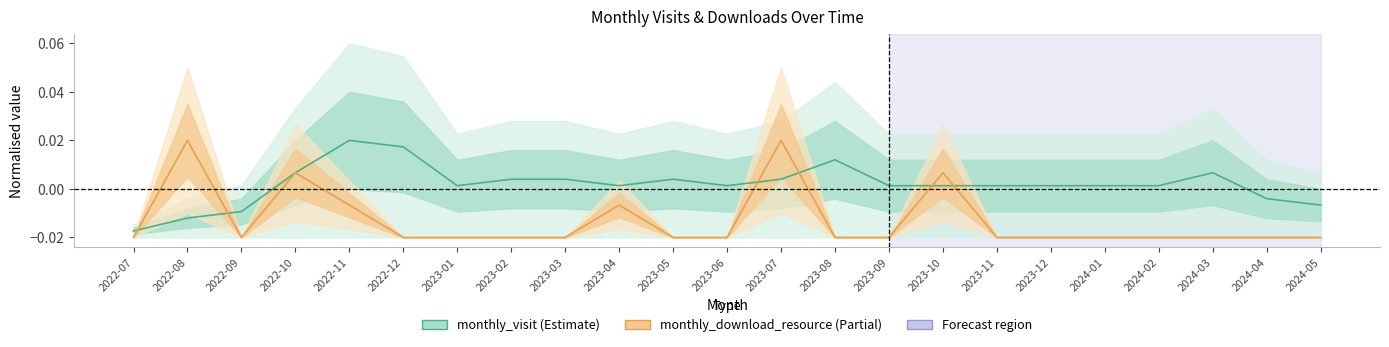

True or false: monthly_visit has a value of 0.0 at 2023-09.

True